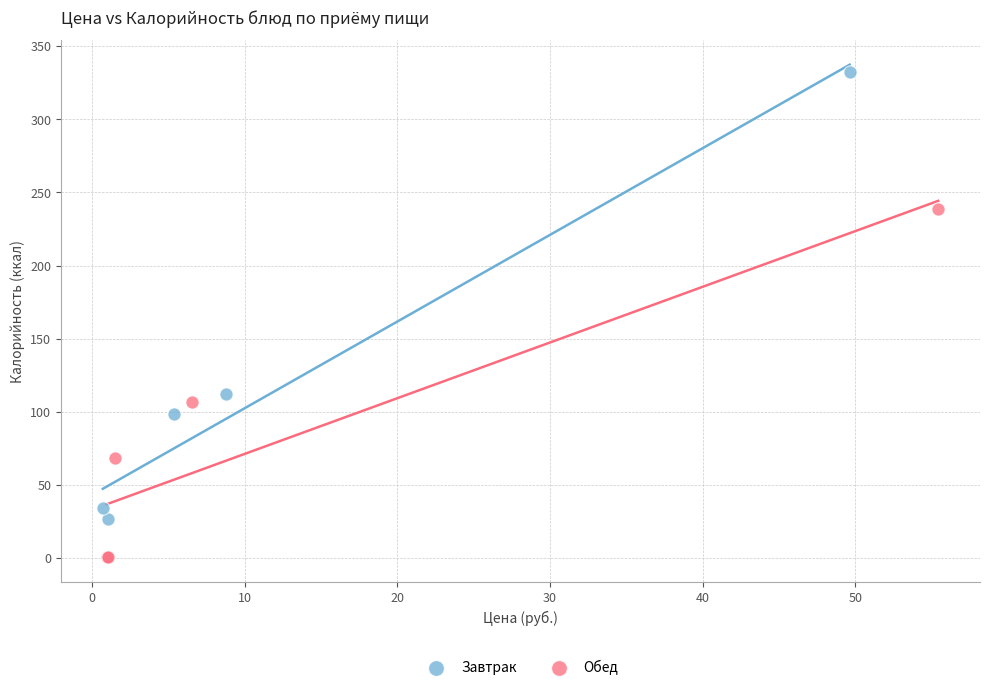

What are all the series names shown in the legend?

Завтрак, Обед